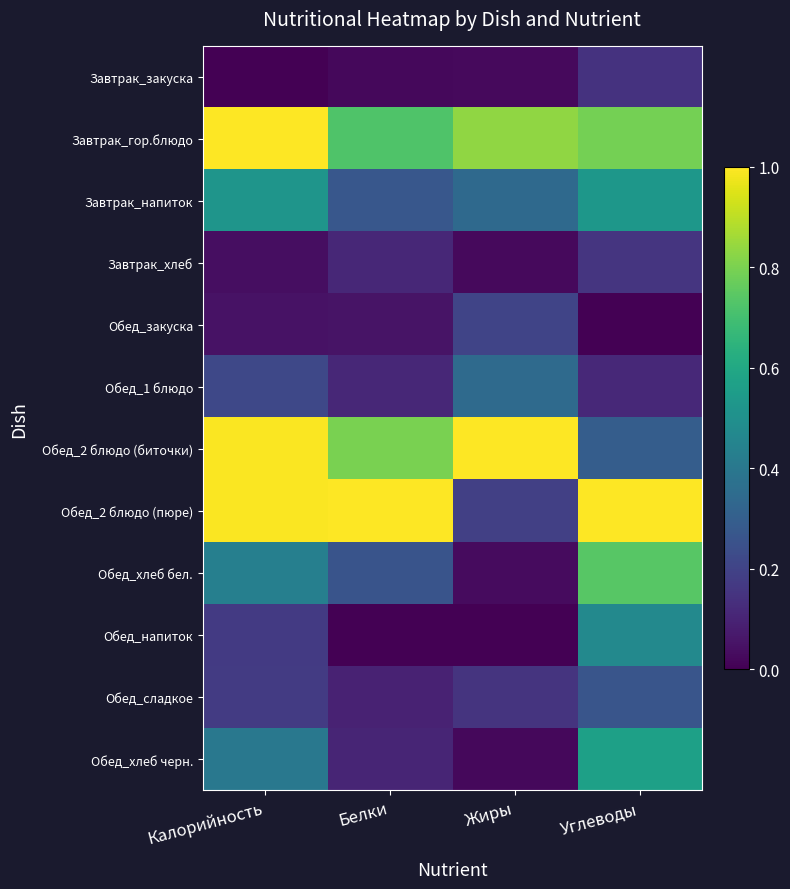

Which series changed the most between Белки and Углеводы?

Обед_2 блюдо (биточки)